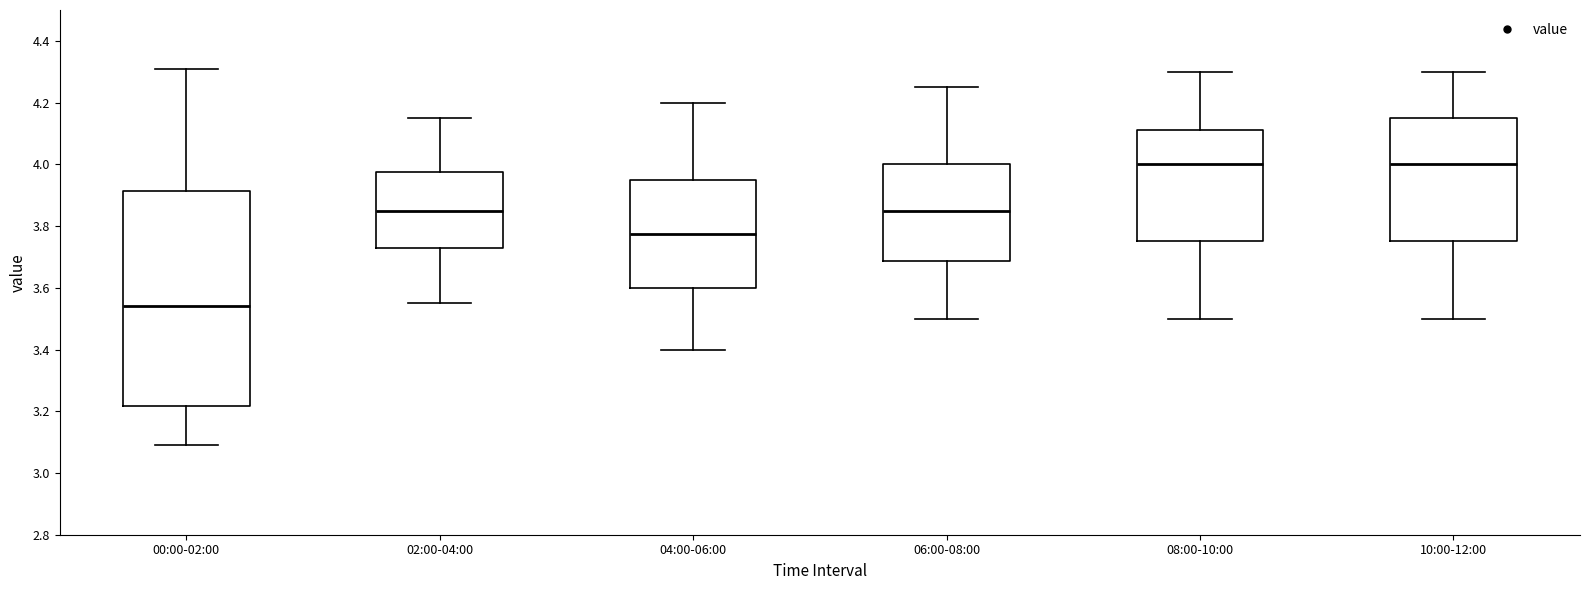

Comparing the boxes themselves (not the whiskers), which one is the tallest?

00:00-02:00